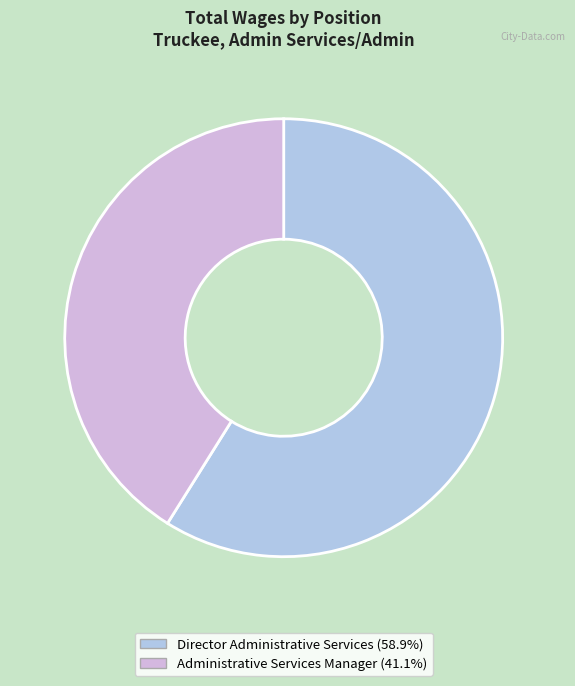

How many slices are in this pie chart?

2